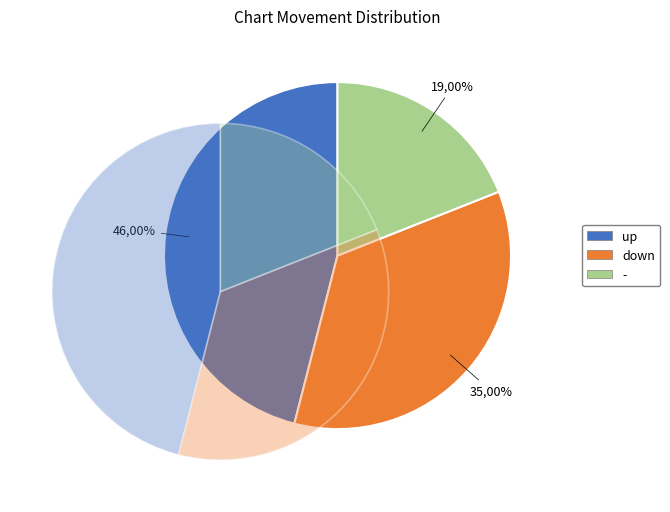

True or false: down accounts for 25% of the total.

False